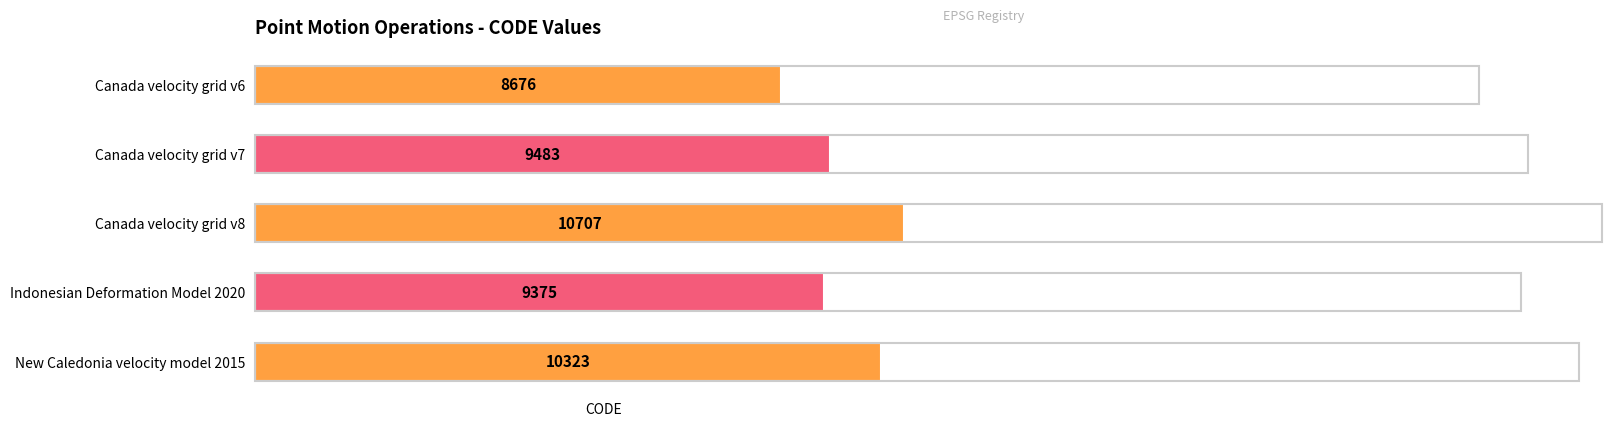

What is the sum of all values?

48564